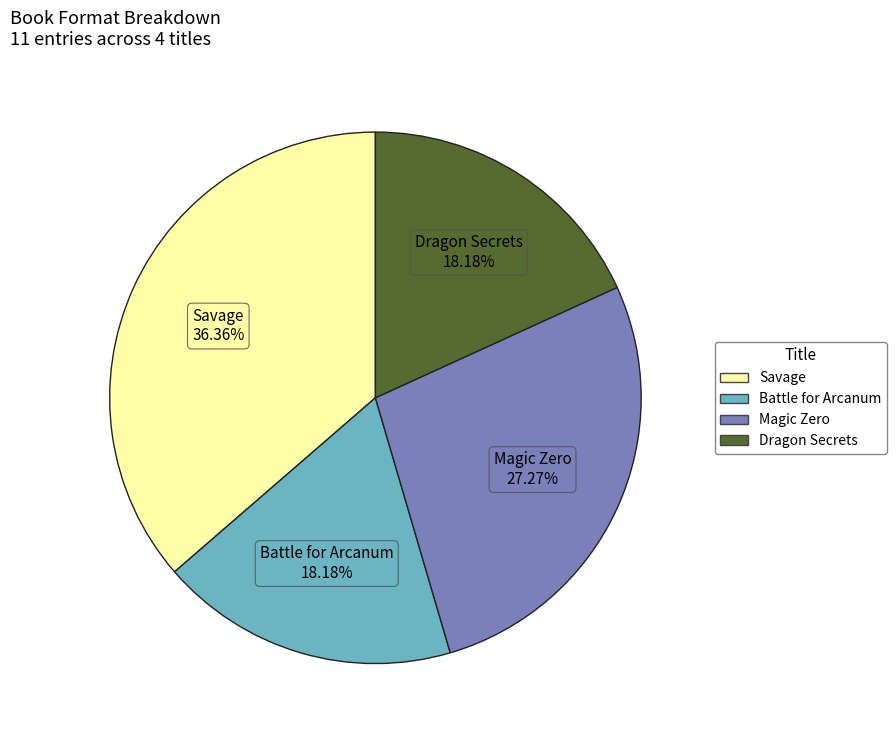

To the nearest percent, what percentage of the pie is Dragon Secrets?

18%